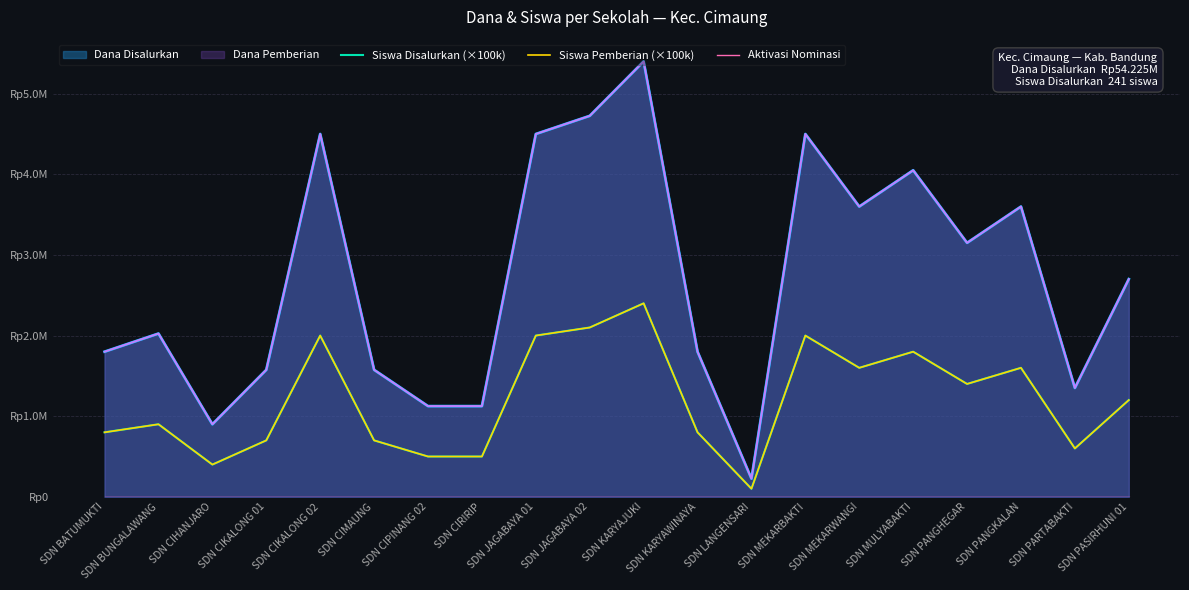

At which category does Siswa Pemberian (×100k) reach its first local peak?

SDN BUNGALAWANG